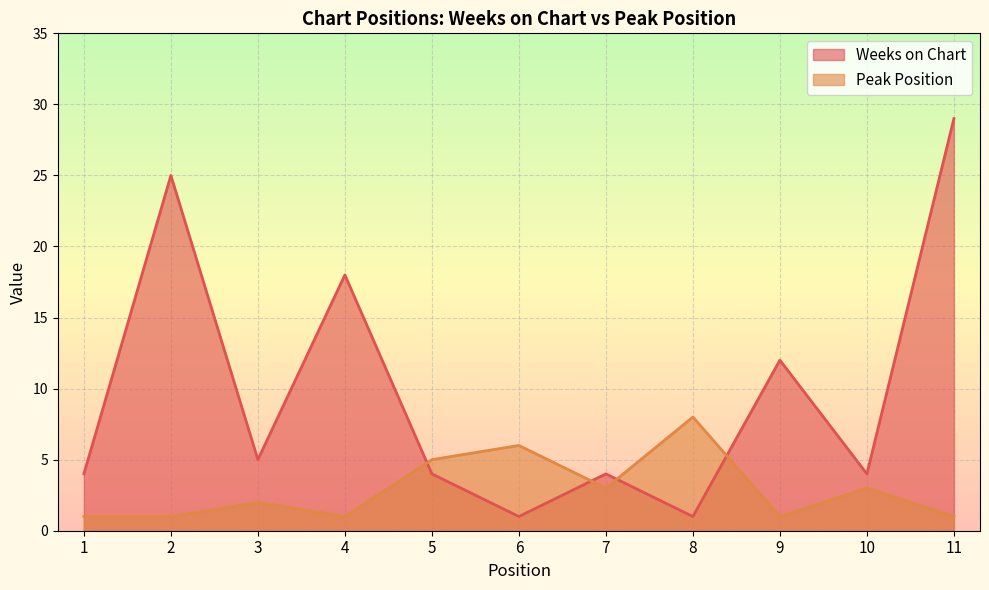

List the labels in order of Peak Position value, largest first.

8, 6, 5, 7, 10, 3, 1, 2, 4, 9, 11